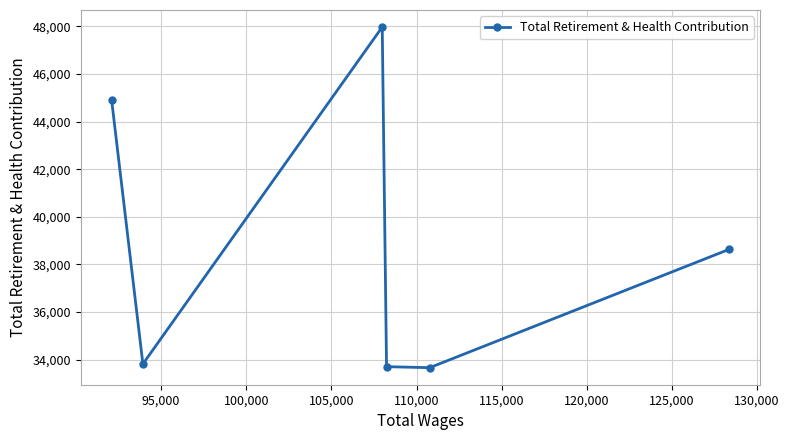

What is the value of the 1st point from the left?

44899